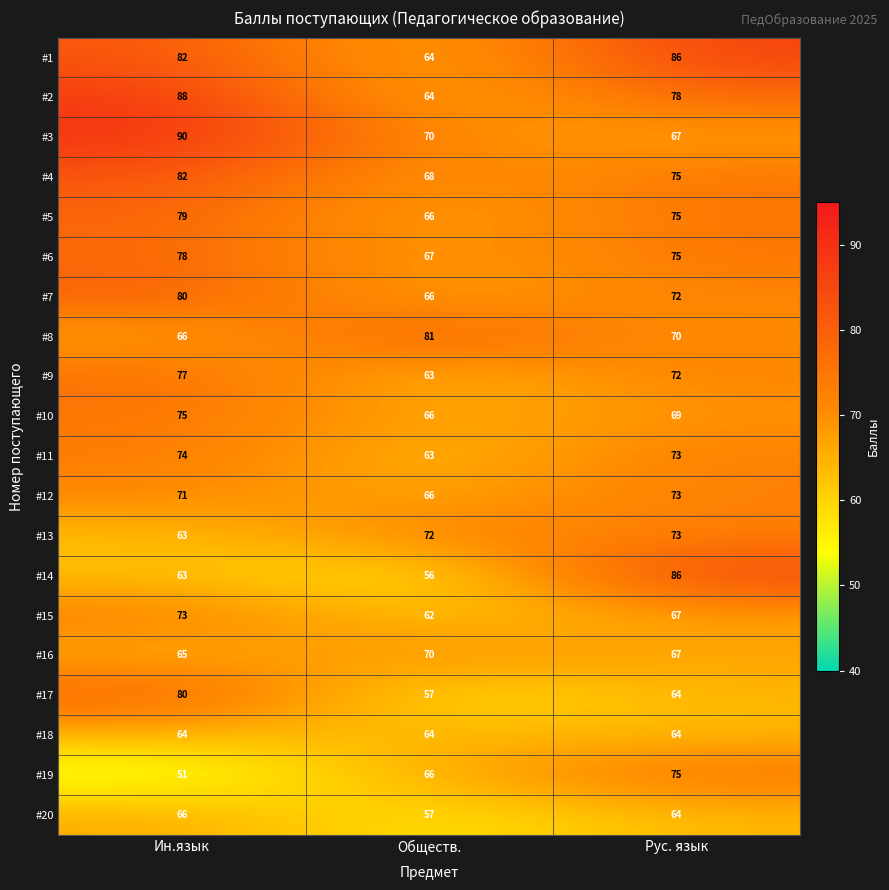

At how many categories does at least one series exceed 51?

3